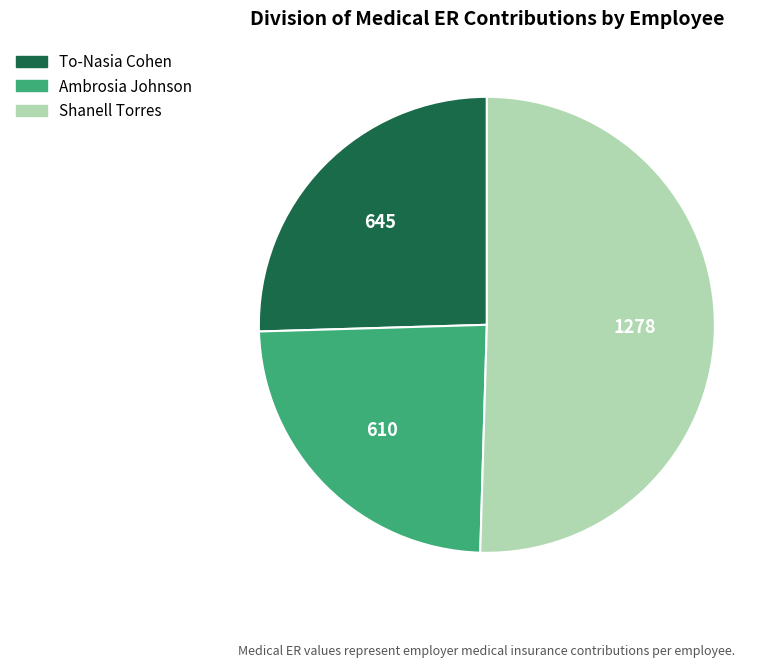

True or false: To-Nasia Cohen accounts for 25% of the total.

True